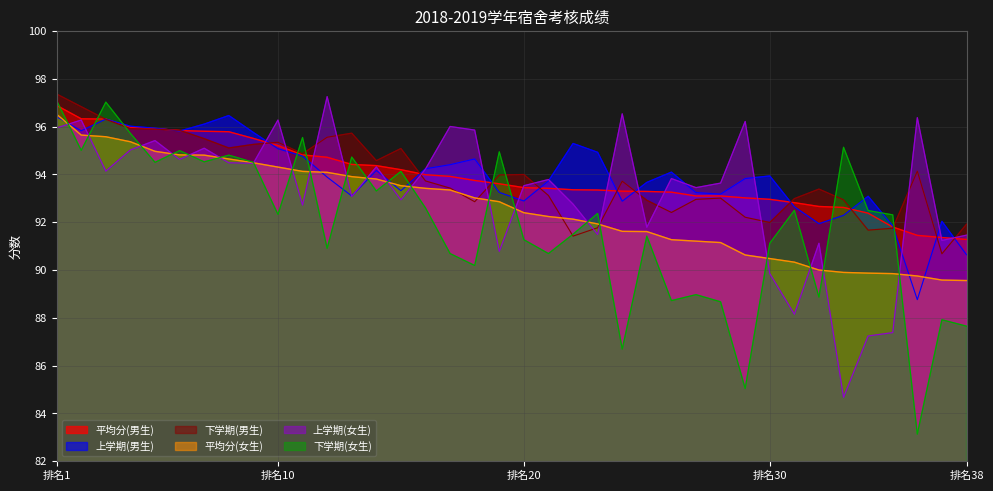

Where does the 下学期(男生) series first go above 93?

排名1